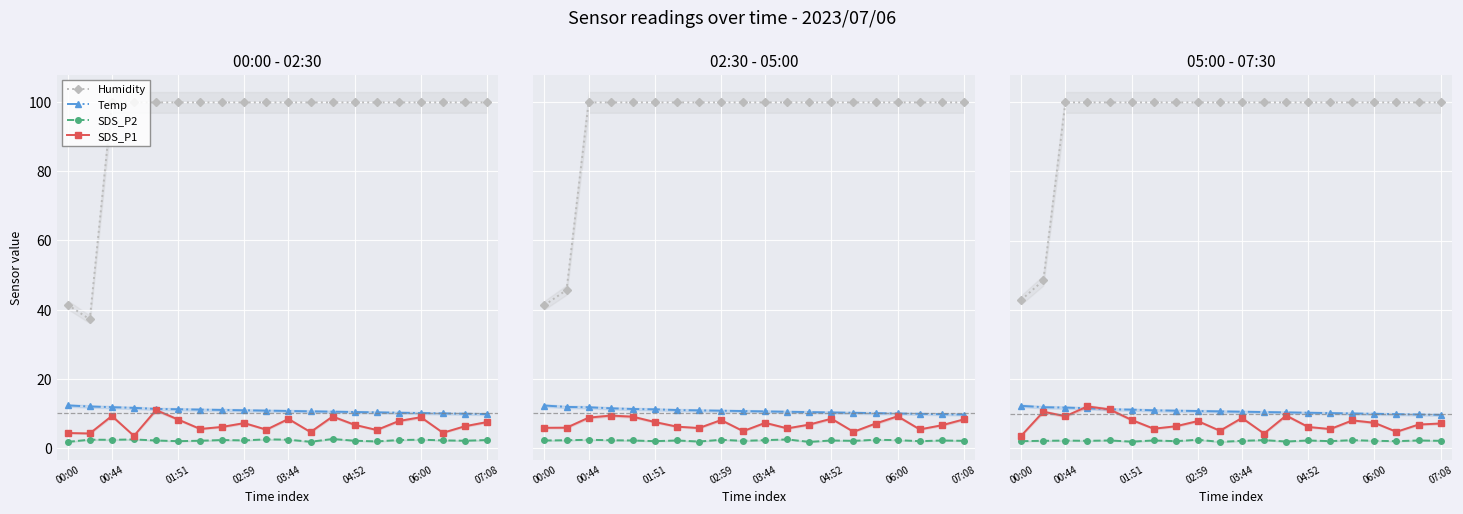

True or false: SDS_P2 has more than 0 points higher than both neighbors.

True